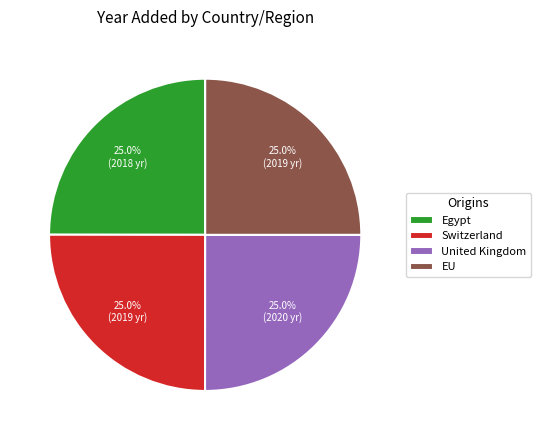

Is there a majority slice in this chart?

No